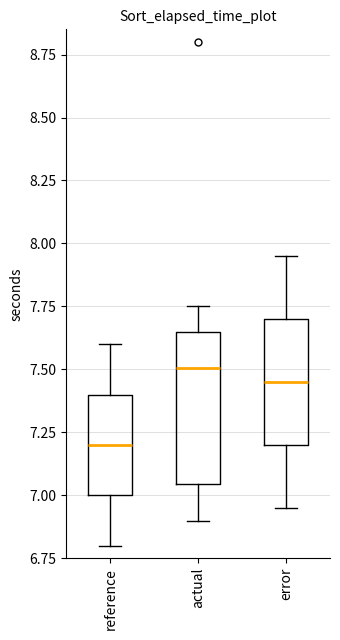

Where is the upper edge of the box for reference on the y-axis? The values are not printed on the chart, so give them approximately, as read against the axis.

7.40